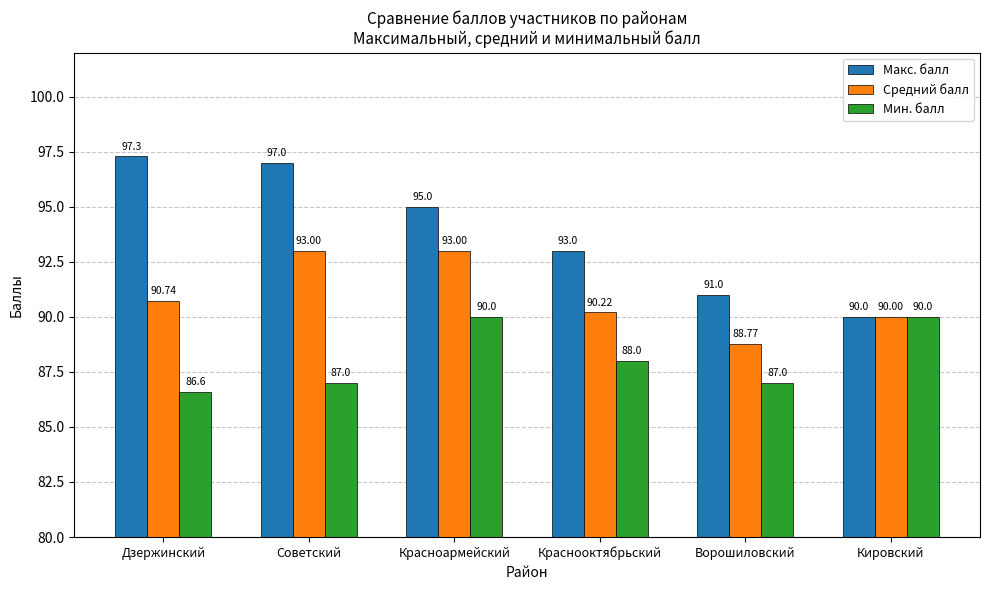

Which series changed the most between Советский and Ворошиловский?

Макс. балл